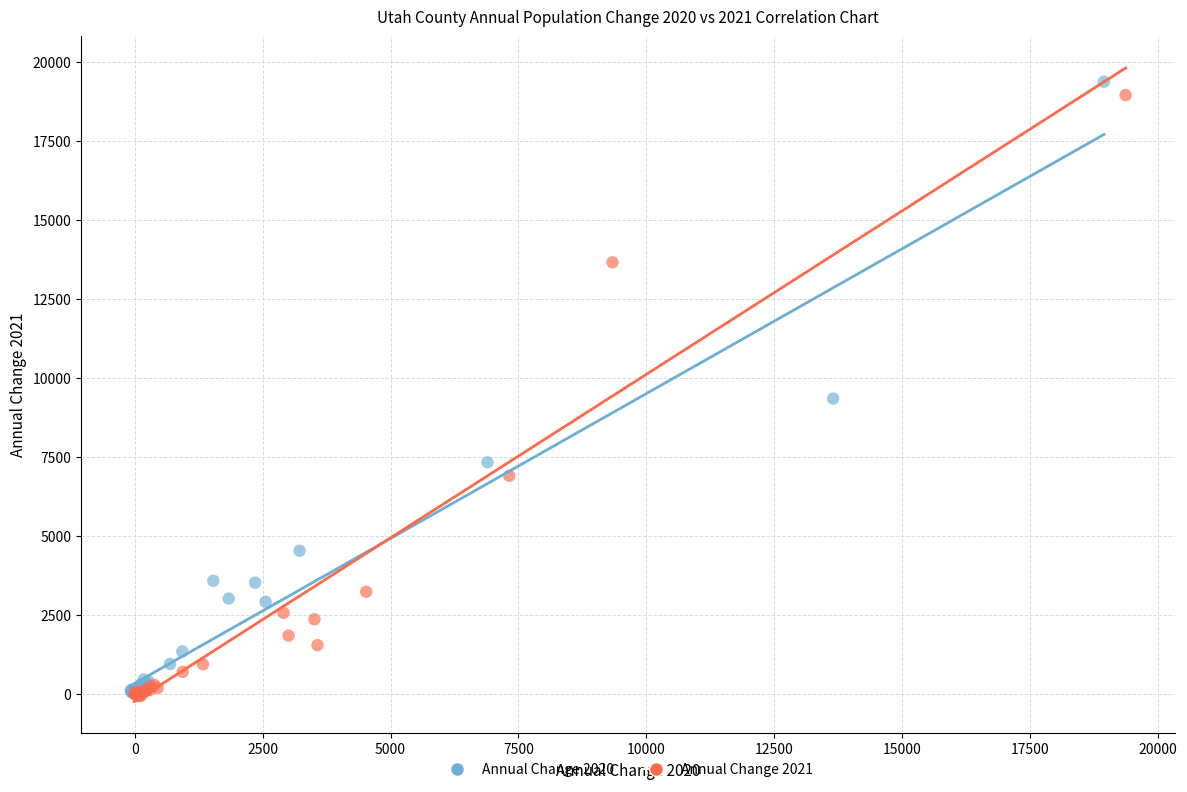

Which series has the widest spread of Y values?

Annual Change 2020